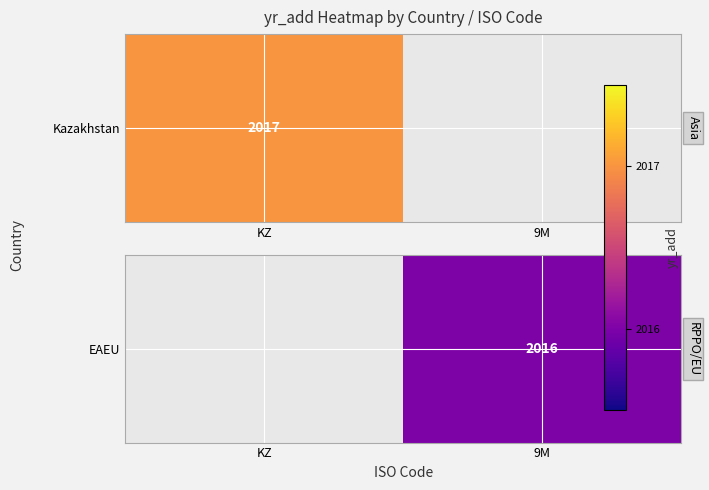

Rank the categories by value from highest to lowest.

KZ, 9M